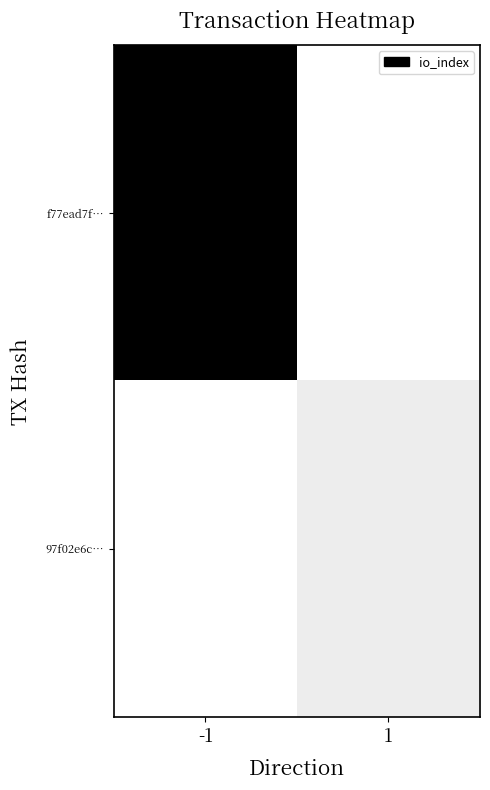

List the series in order of their peak value, lowest first.

97f02e6c…, f77ead7f…